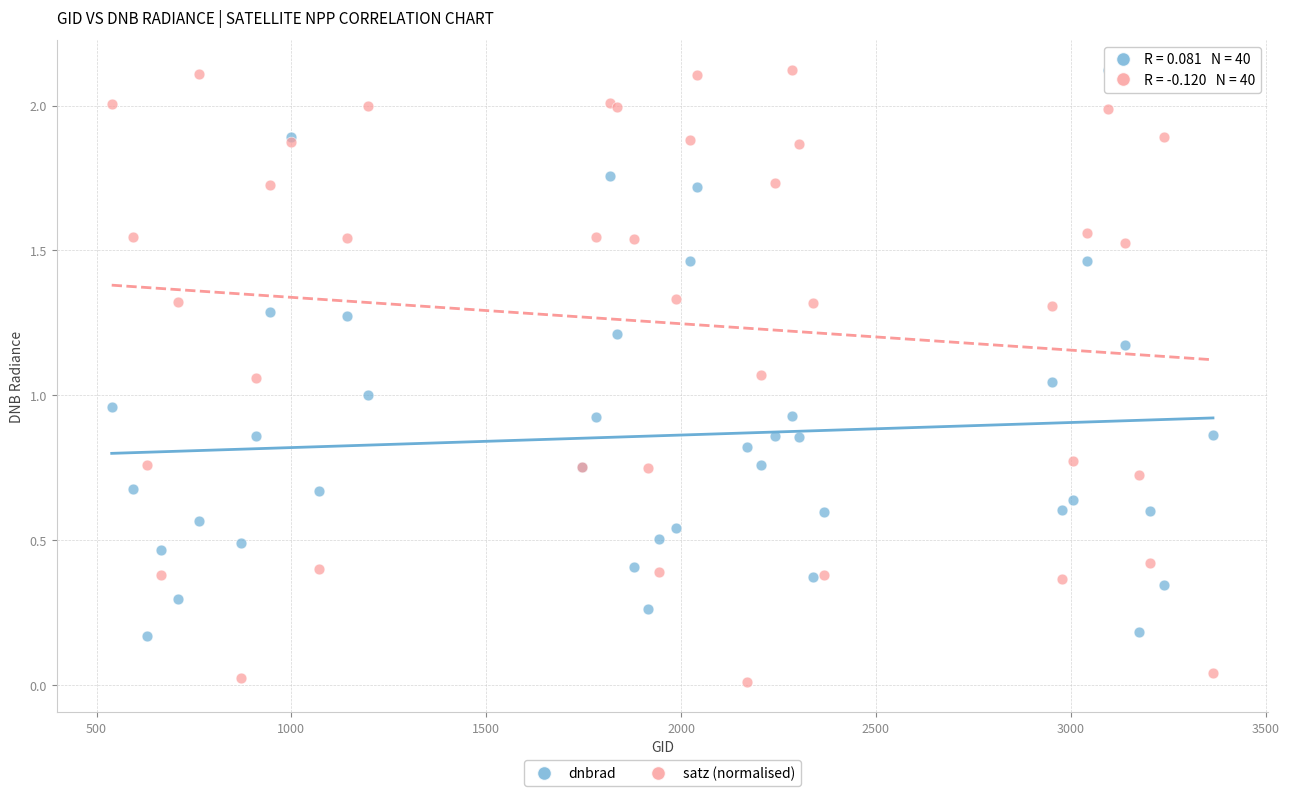

Which series contains the lowest Y value?

satz (normalised)